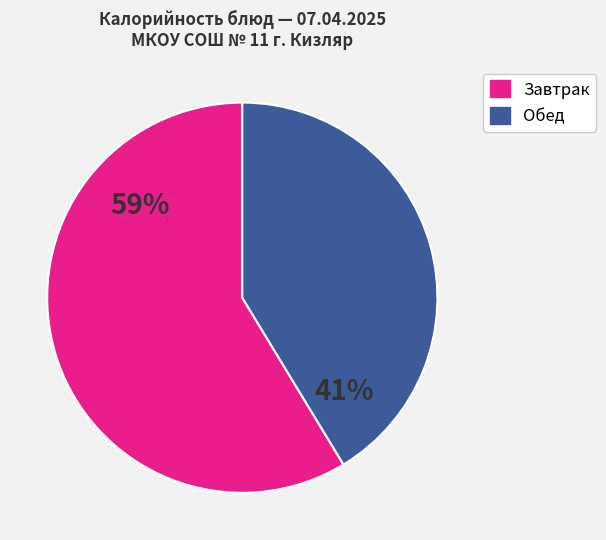

Is there a majority slice in this chart?

Yes